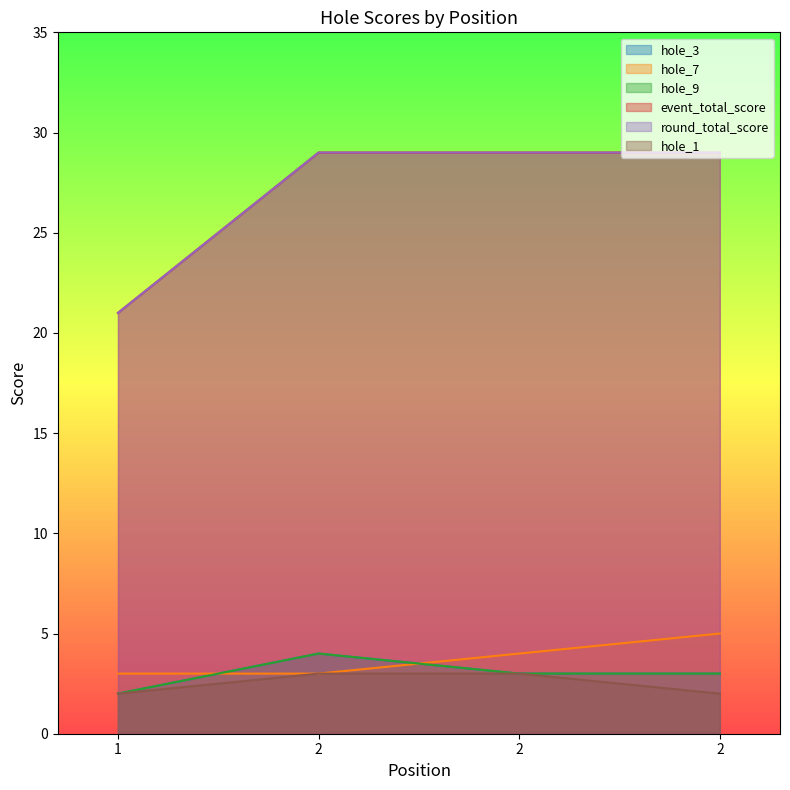

True or false: hole_1 has more than 0 points higher than both neighbors.

False